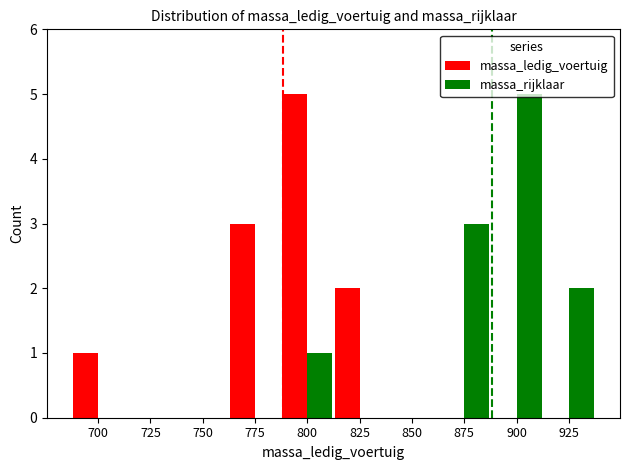

Is the value of massa_rijklaar at 925 greater than the value of massa_ledig_voertuig at 925?

Yes